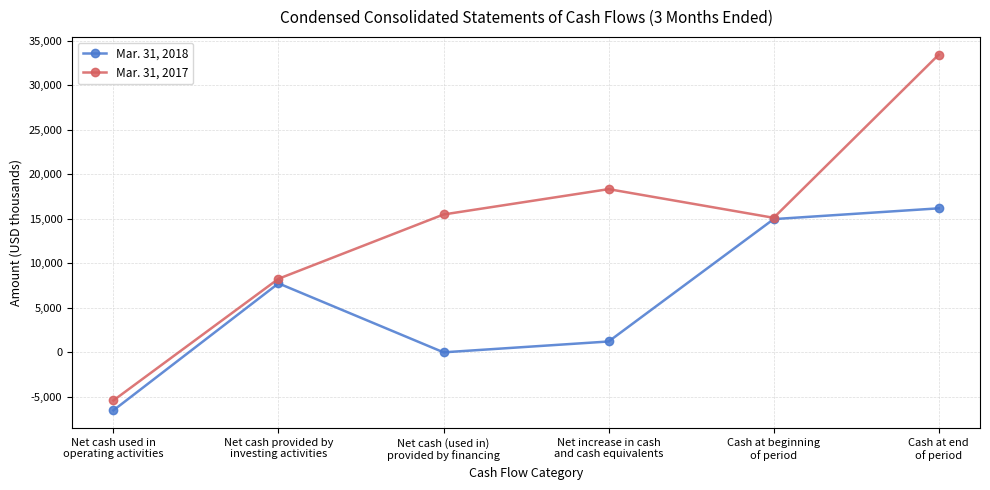

What is the approximate value of Mar. 31, 2018 at Net increase in cash
and cash equivalents, to the nearest 100?

1200